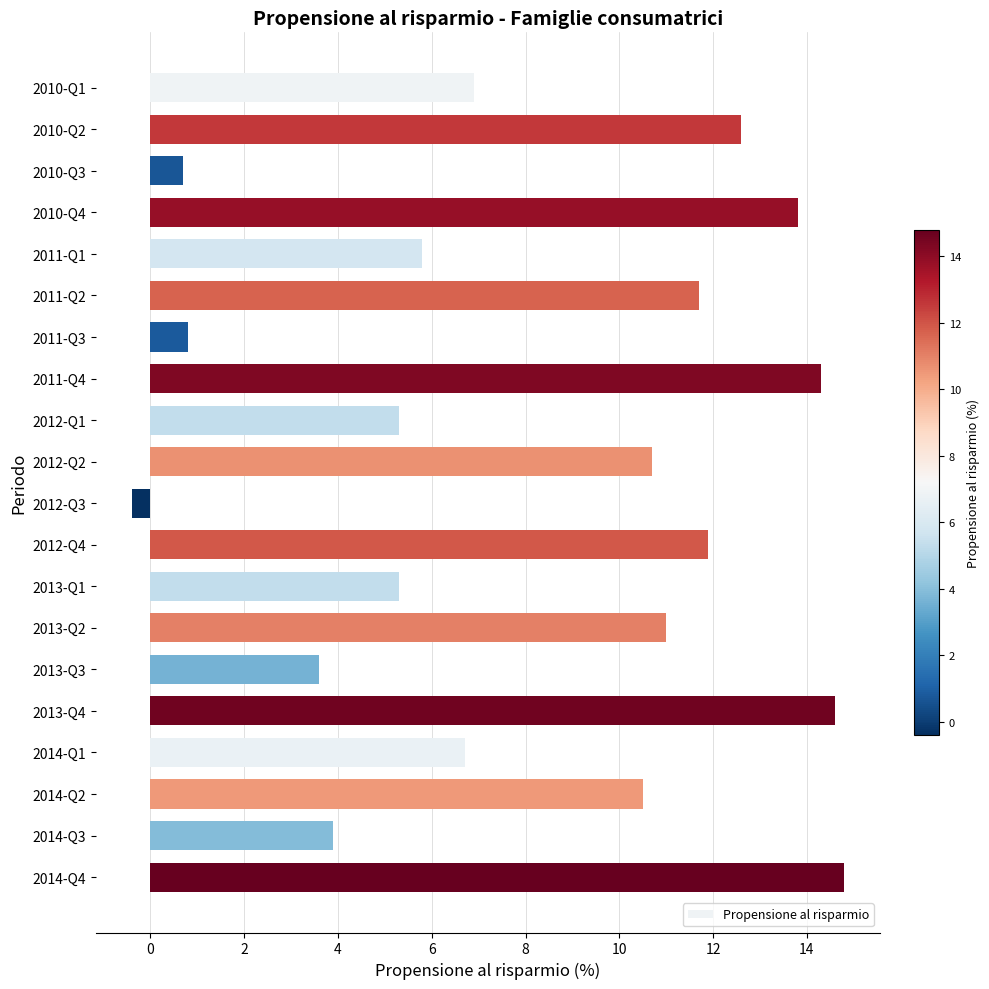

What is the difference between the maximum and second lowest values?

14.1